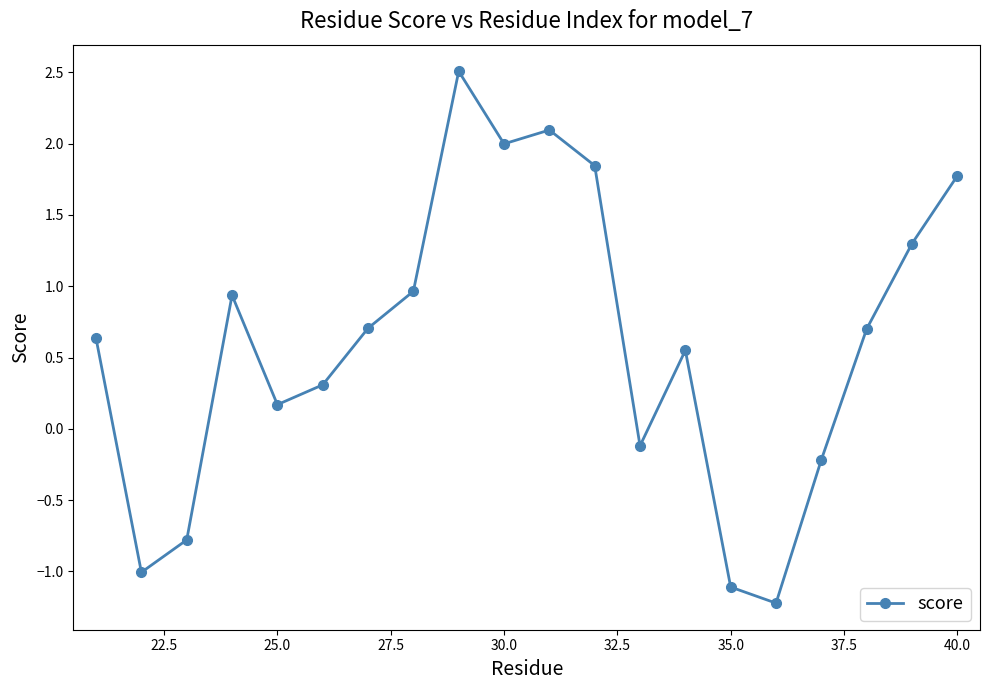

What is the maximum value shown in the chart?

2.5